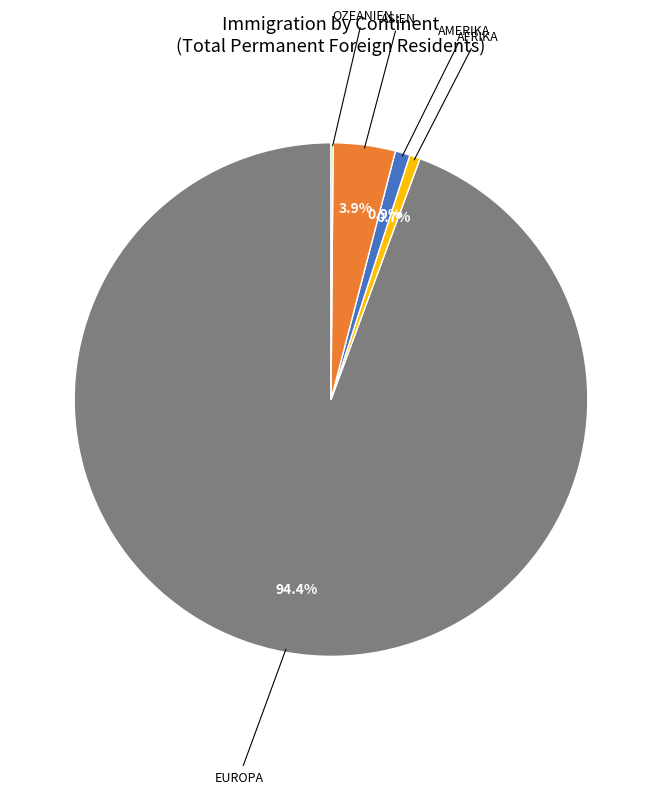

Is there any slice that represents more than half of the pie?

Yes